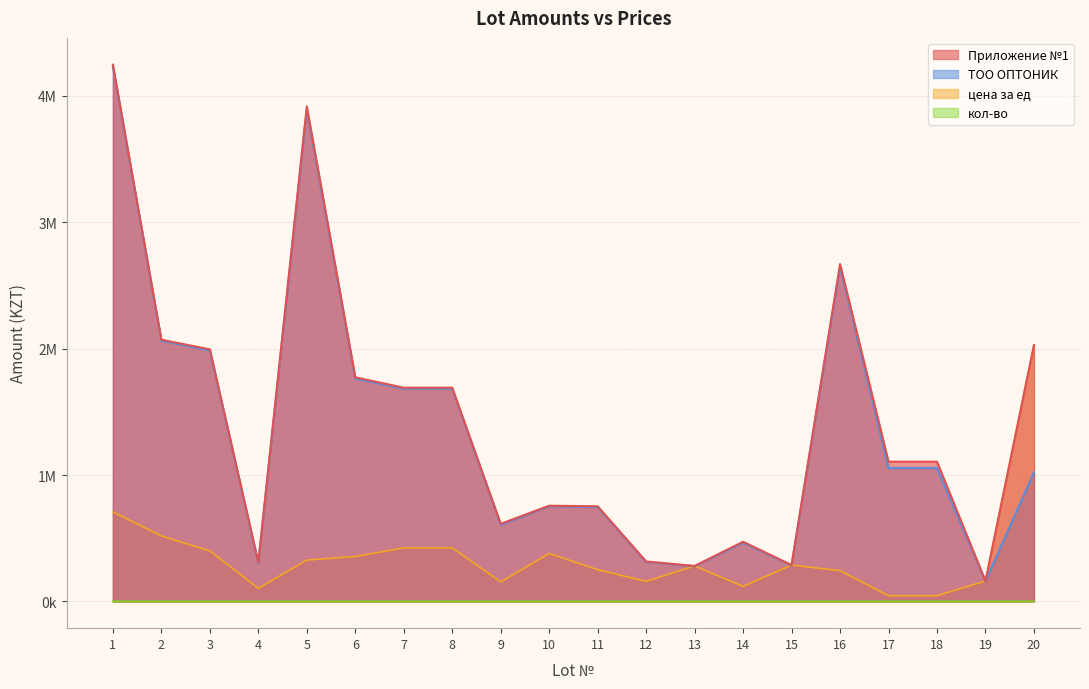

Which series changed the most between 6 and 8?

Приложение №1